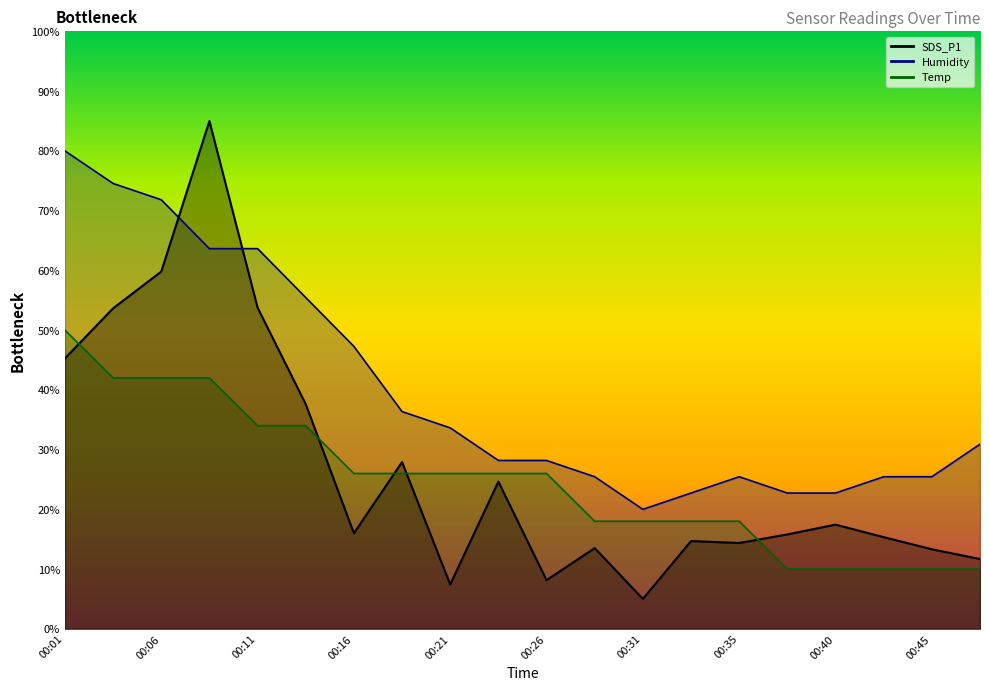

The value of Humidity at 00:45 is 38.2. True or false?

False